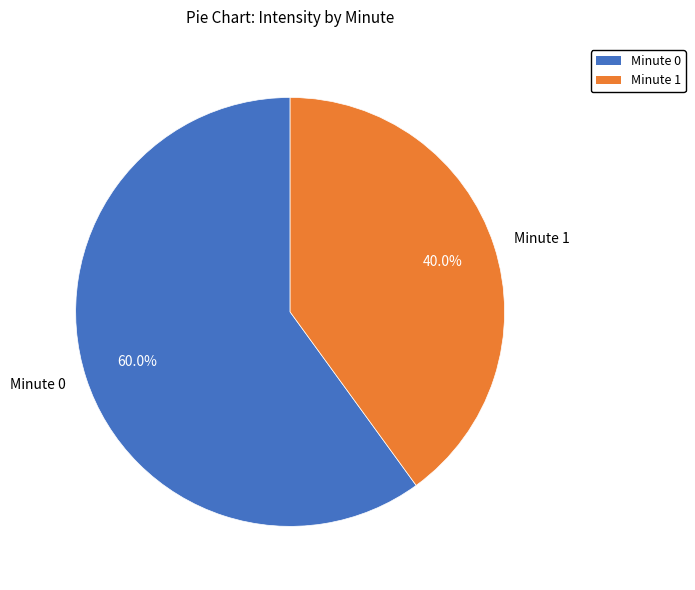

How many segments does this pie chart have?

2